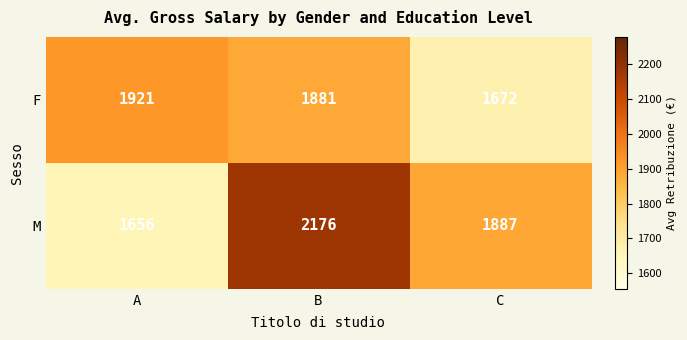

Which category has the lowest value across all series?

A